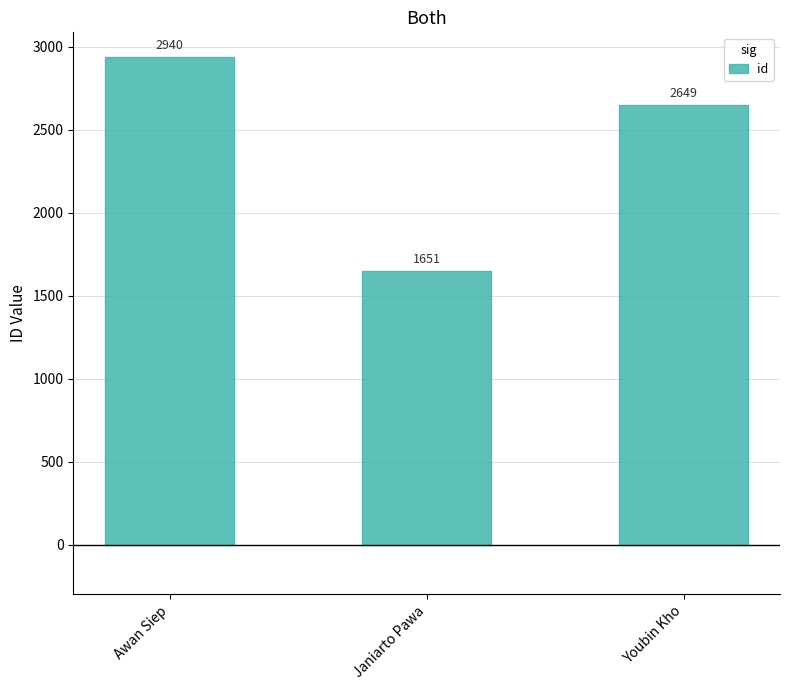

Which category has the highest value across all series?

Awan Siep